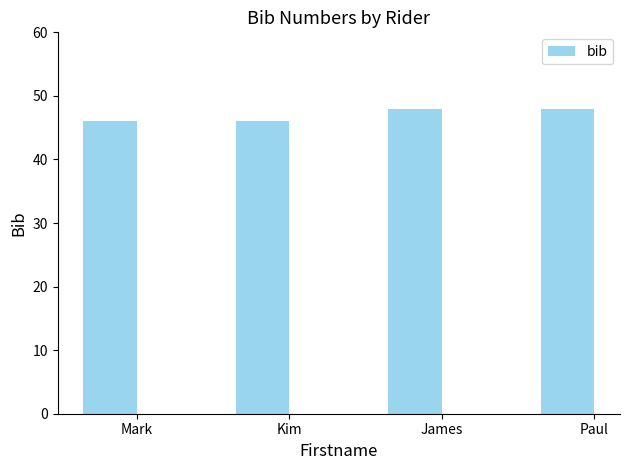

Reading left to right, transcribe all the data shown in this chart.

46	46	48	48